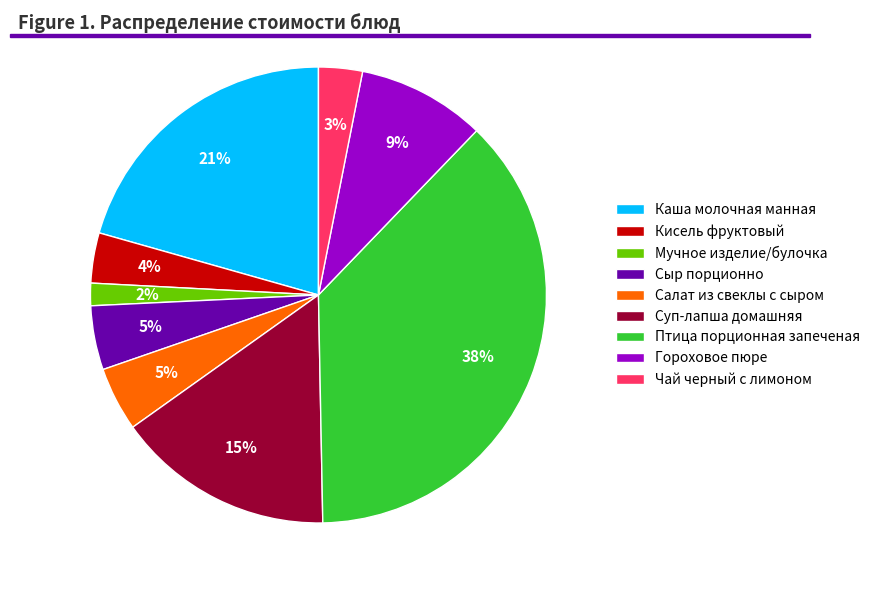

Combined, do Каша молочная манная and Кисель фруктовый account for over 50%?

No